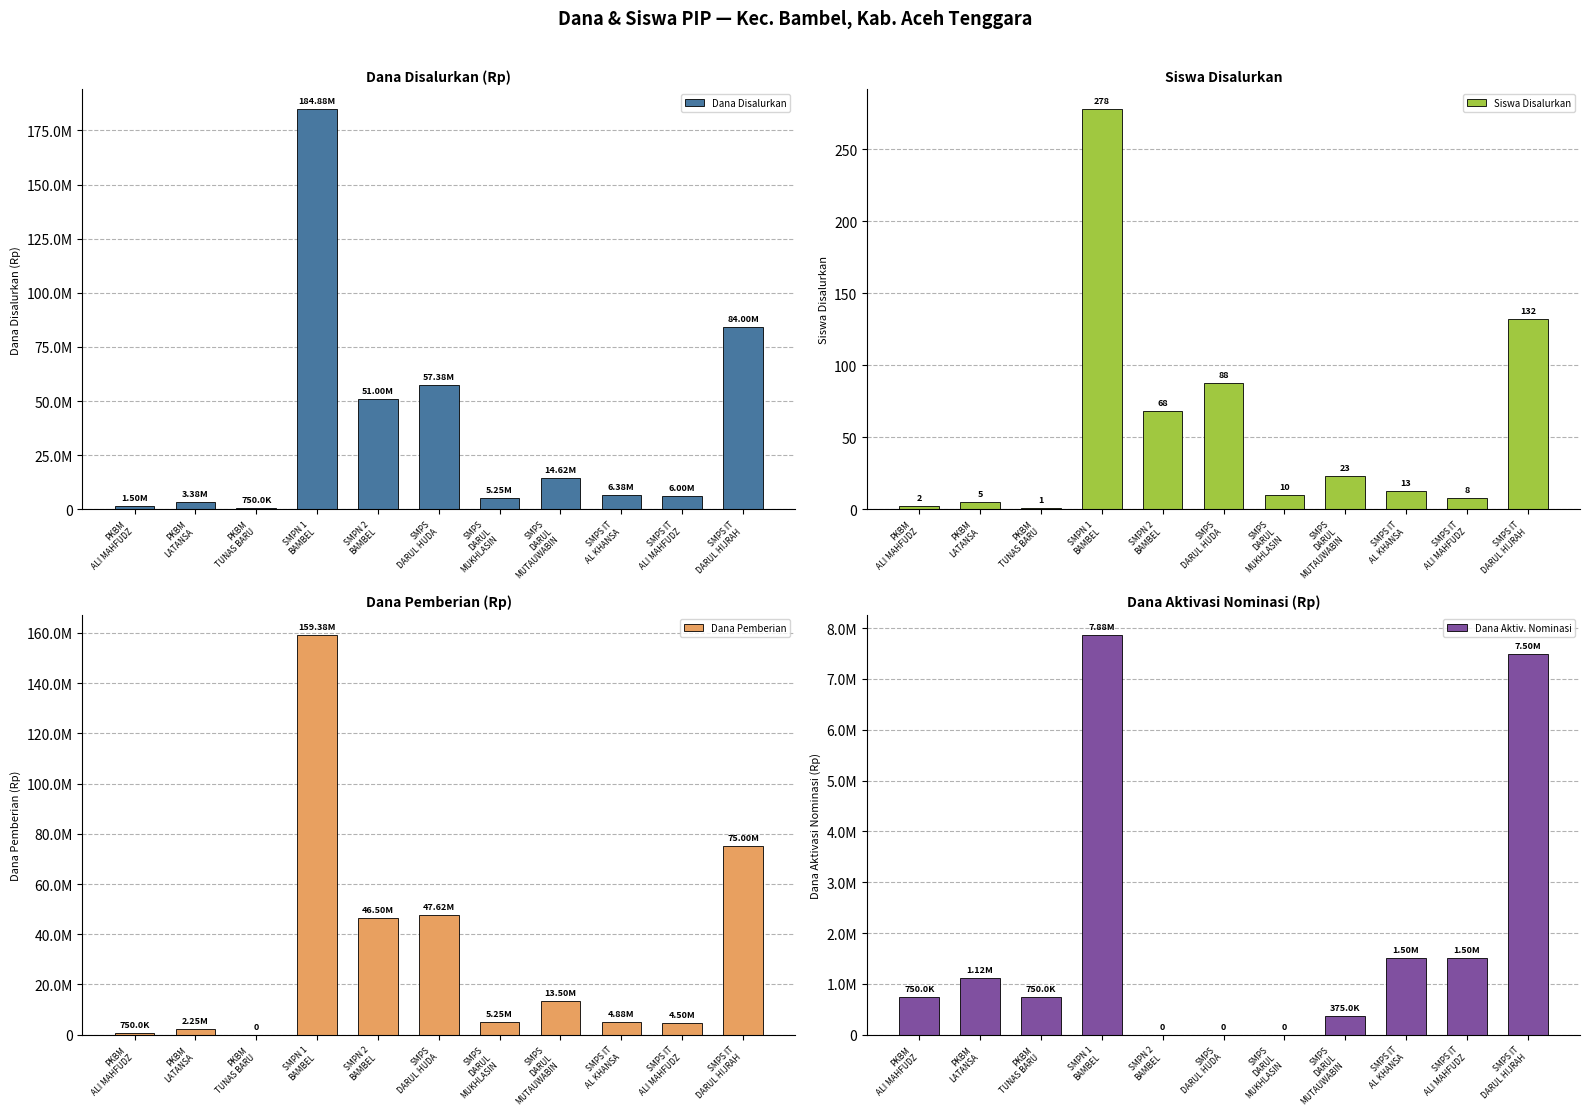

At which label does Dana Disalurkan reach its minimum?

PKBM
TUNAS BARU